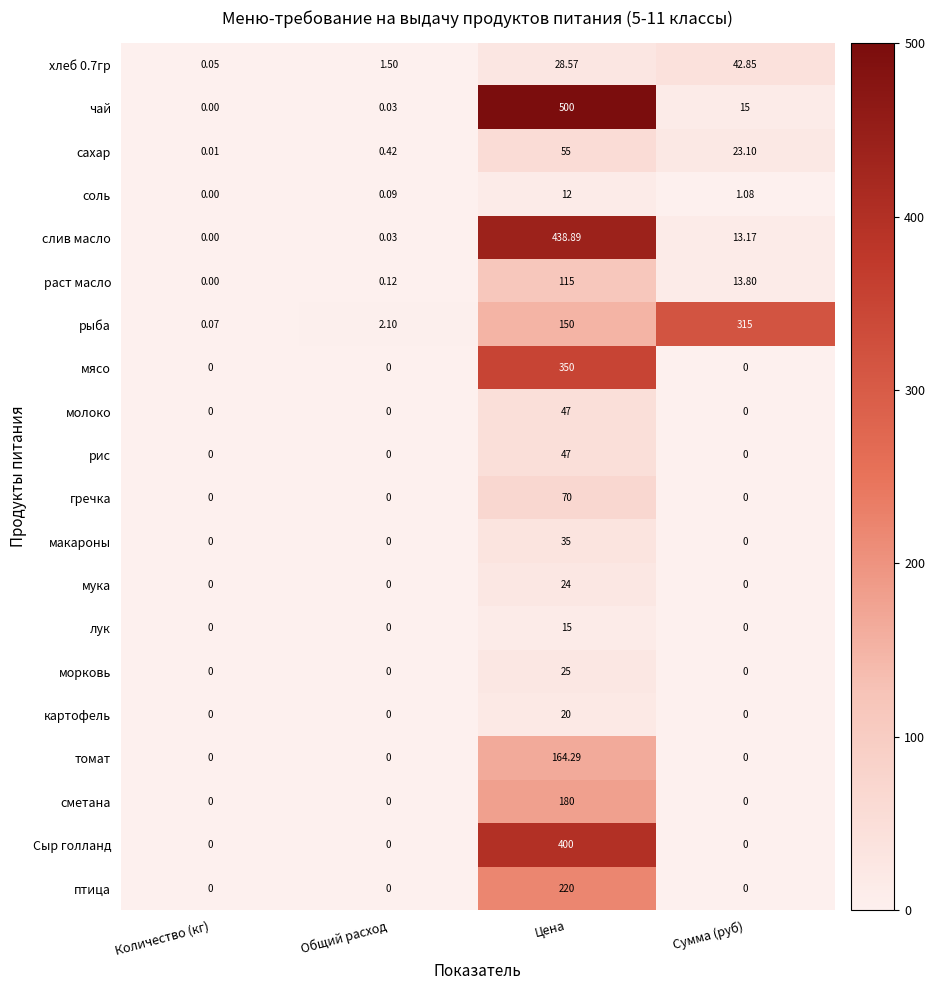

Which category has the lowest value in the рыба series?

Количество (кг)